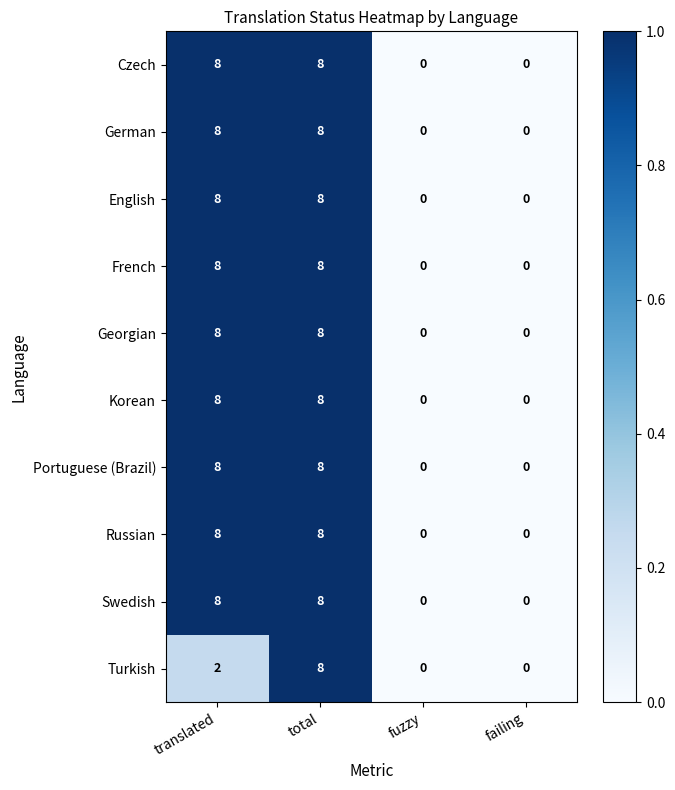

Is it true that Russian equals 4 at fuzzy?

False